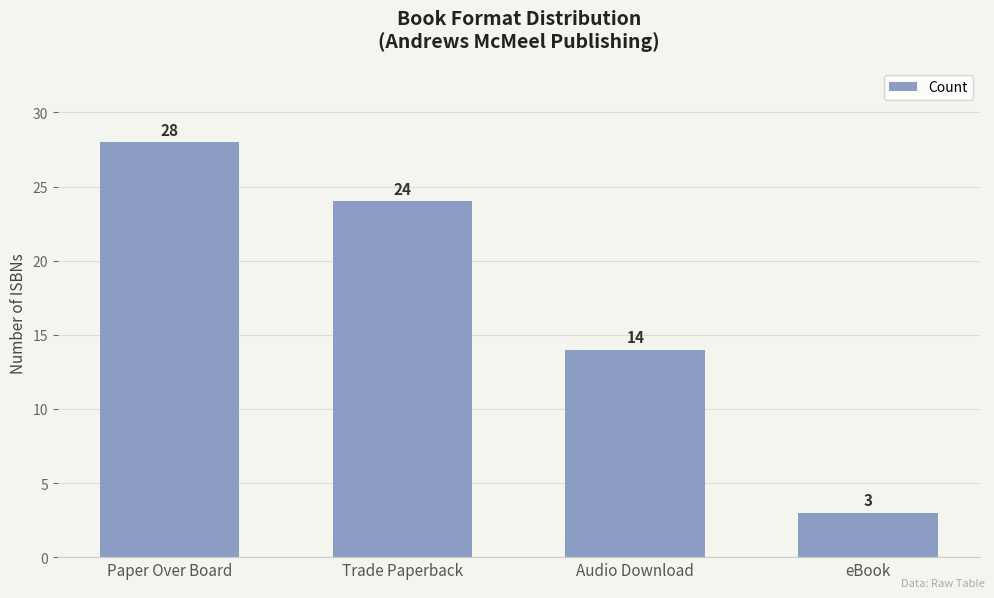

How many bars are there in total?

4